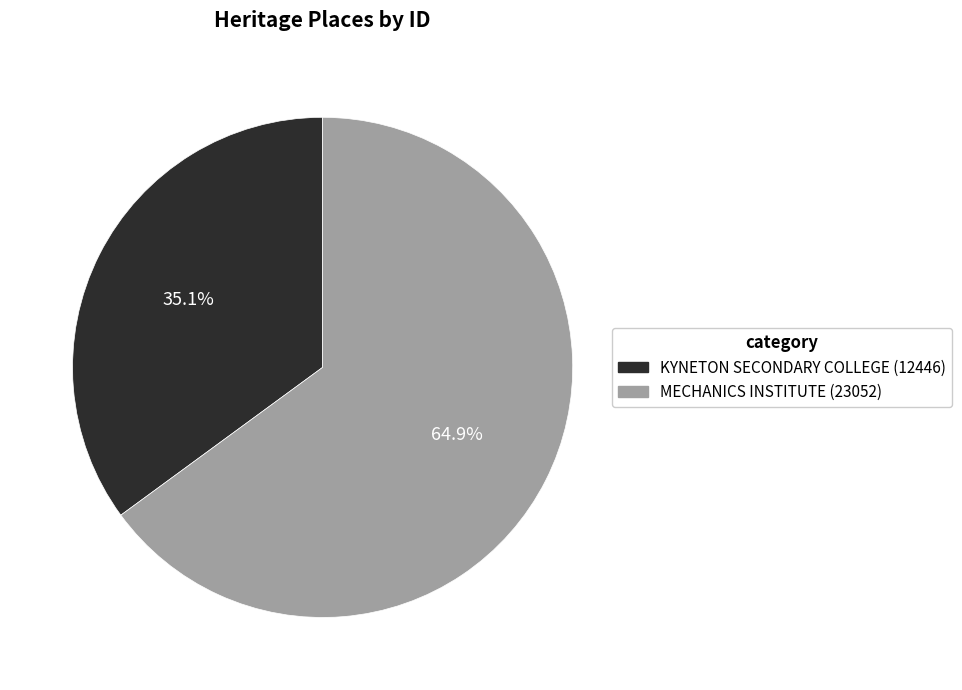

Is there any slice that represents more than half of the pie?

Yes